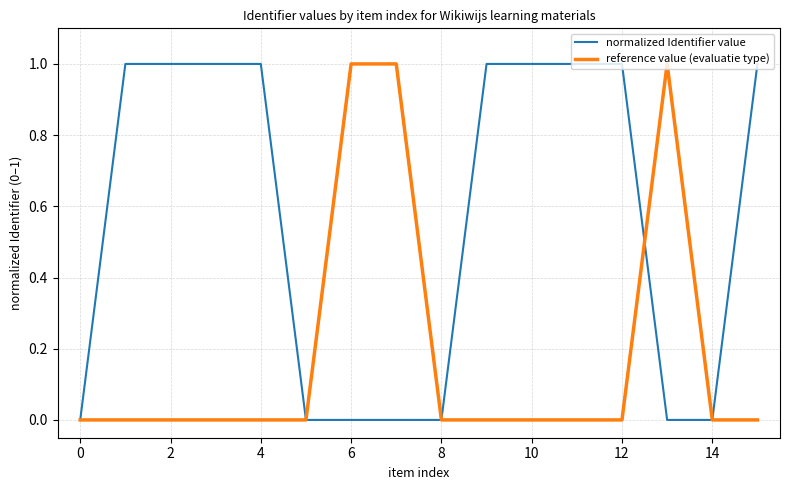

How many lines are shown in the chart?

2